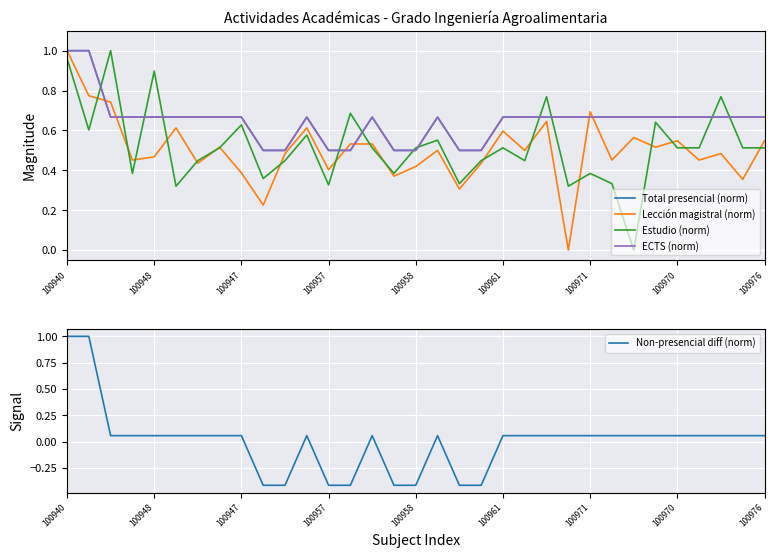

At how many categories does at least one series exceed 0?

33